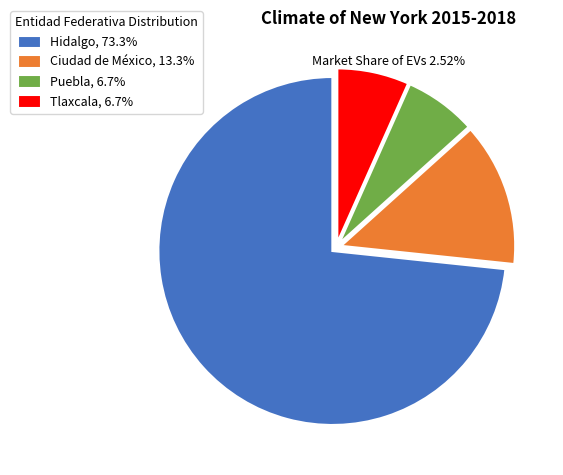

Do Hidalgo, 73.3% and Puebla, 6.7% together represent more than half of the pie?

Yes